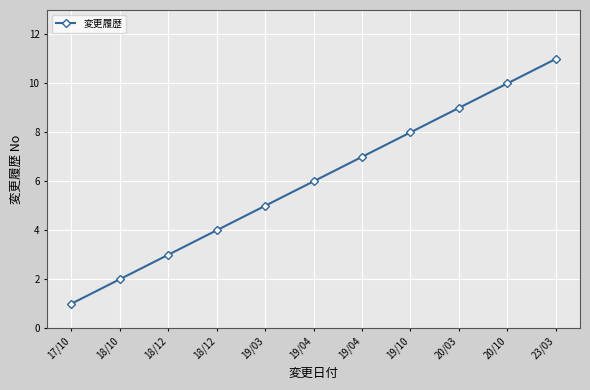

List the labels in order of value, largest first.

23/03, 20/10, 20/03, 19/10, 19/04, 19/04, 19/03, 18/12, 18/12, 18/10, 17/10